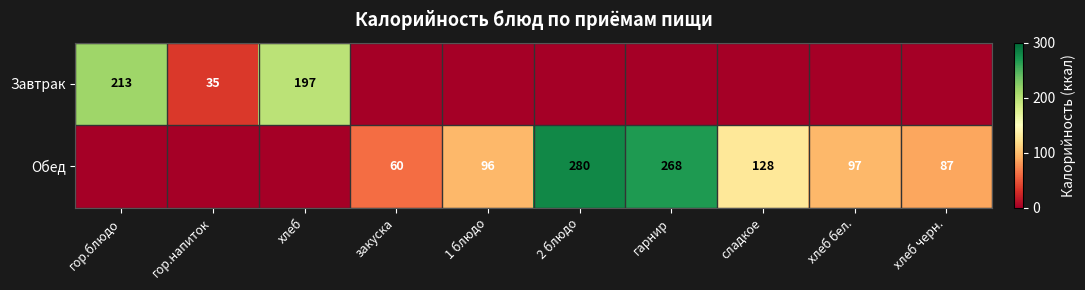

What is the sum of the Обед values at хлеб черн. and 2 блюдо?

367